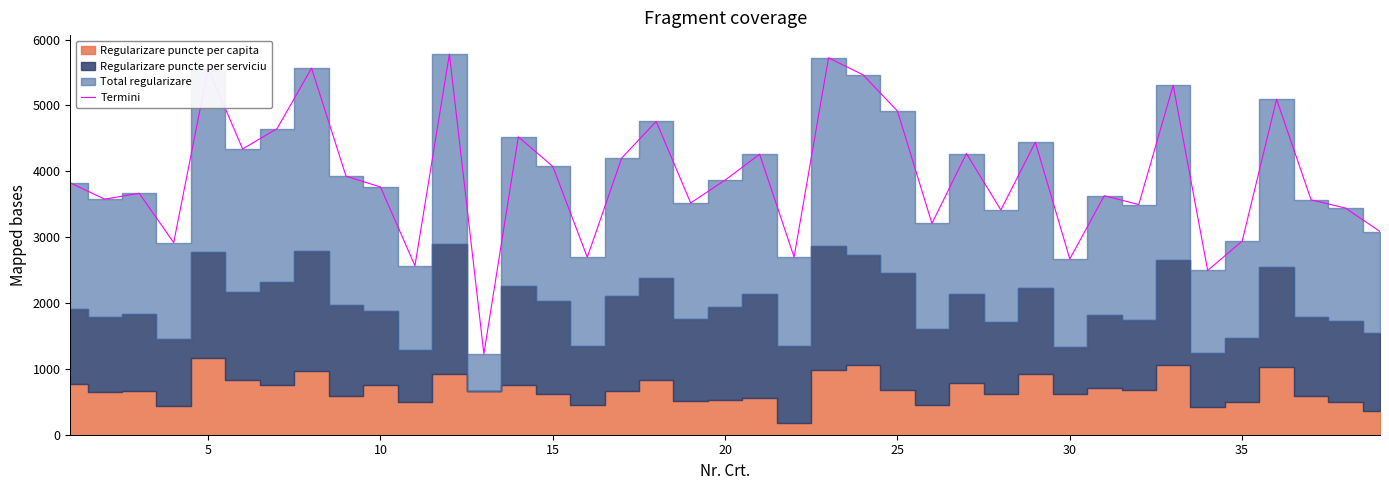

What is the maximum value for Termini?

5777.8